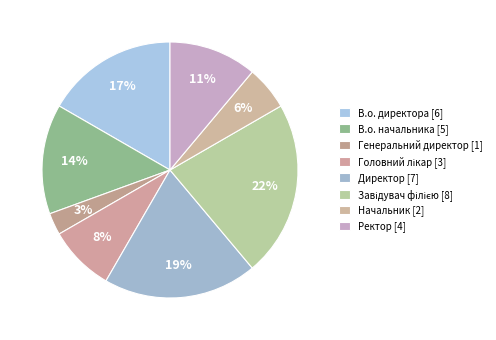

What is the smallest slice in the pie chart?

Генеральний директор